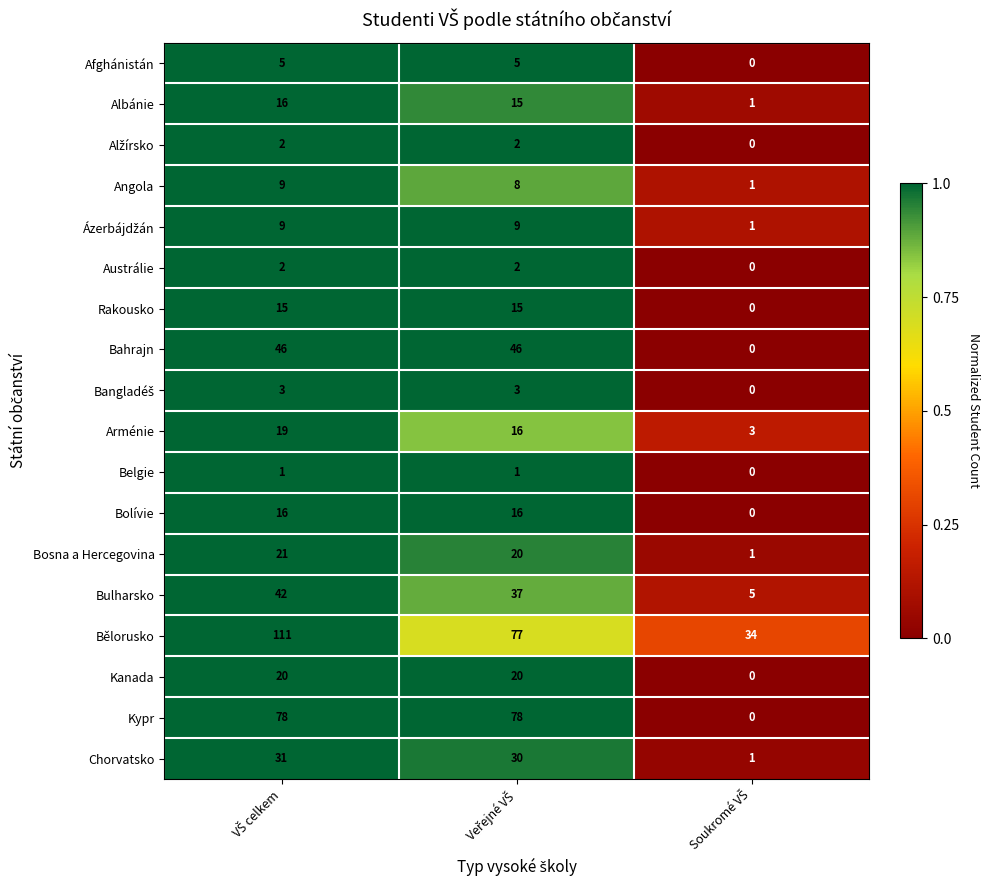

Which series has the largest range (max minus min)?

Kypr